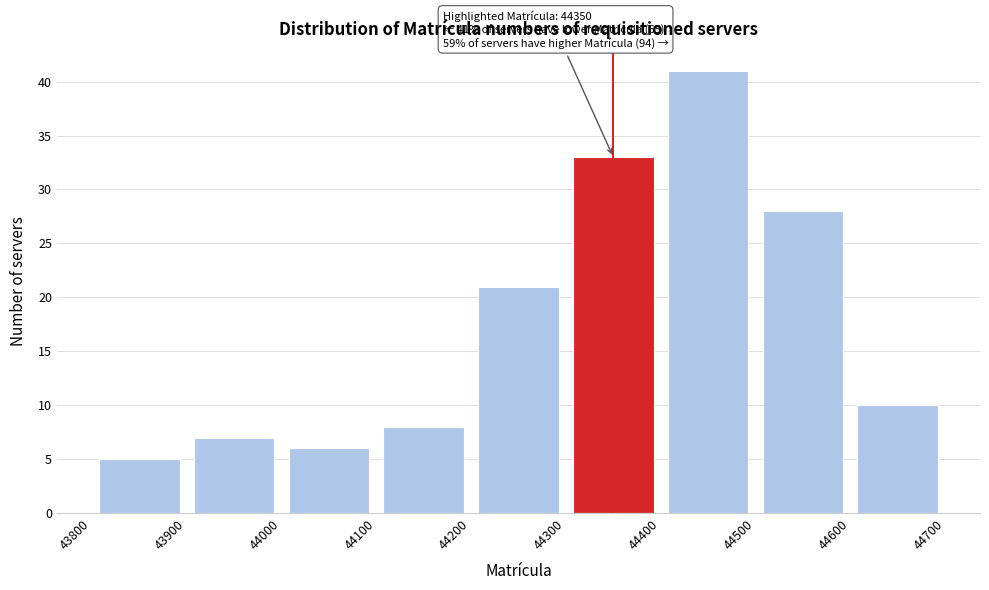

Which range on the x-axis has the tallest bar?

44400 to 44500